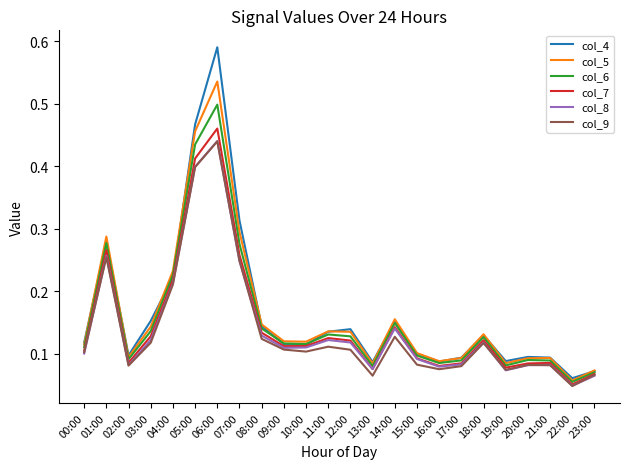

At which category is the sum across all series the highest?

06:00